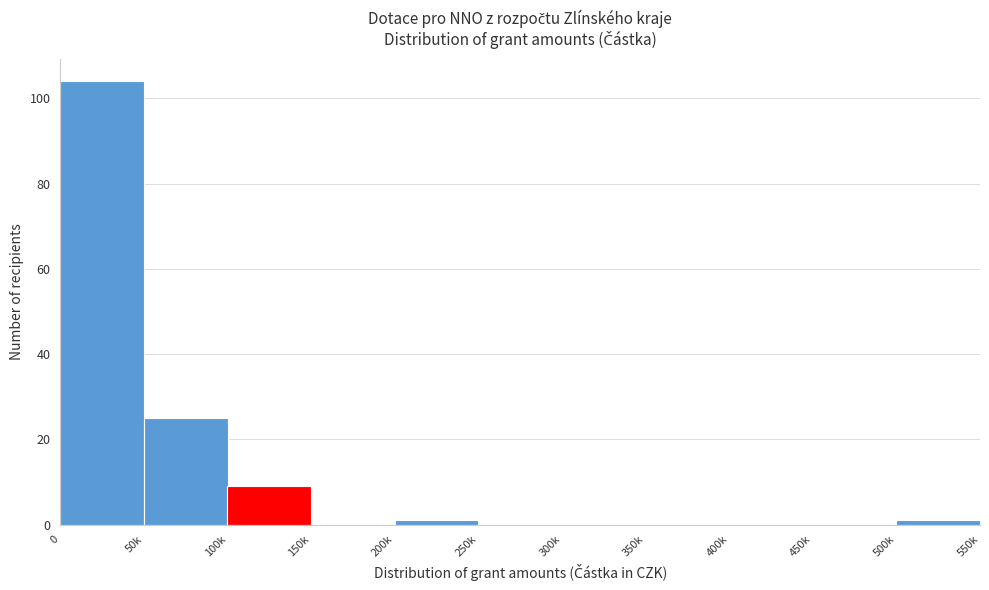

Reading left to right, list all the values displayed in this chart.

0=104	50k=25	100k=9	150k=0	200k=1	250k=0	300k=0	350k=0	400k=0	450k=0	500k=1